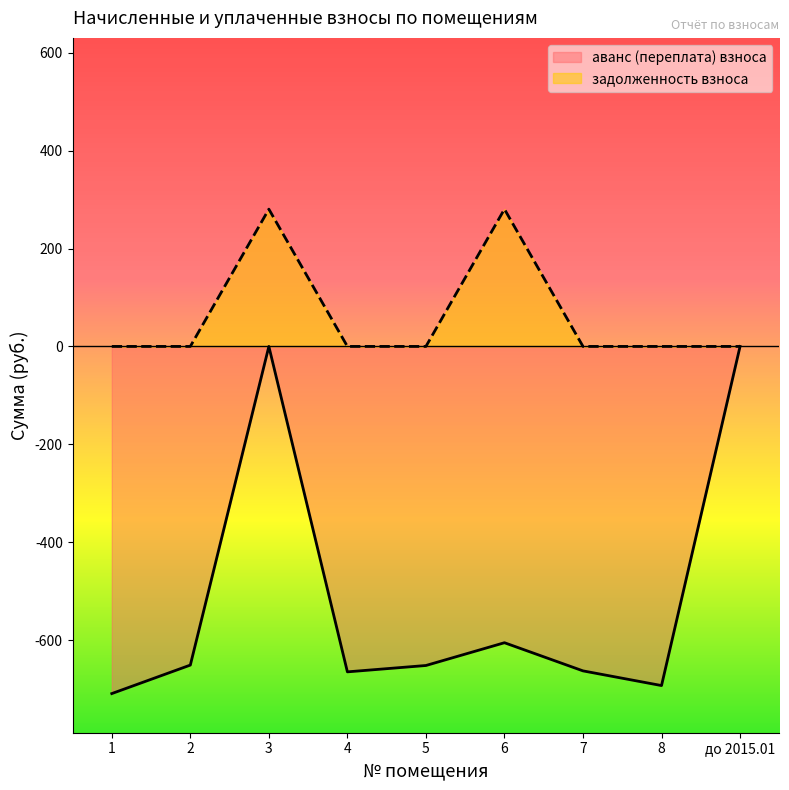

Which series has the largest range (max minus min)?

аванс (переплата) взноса